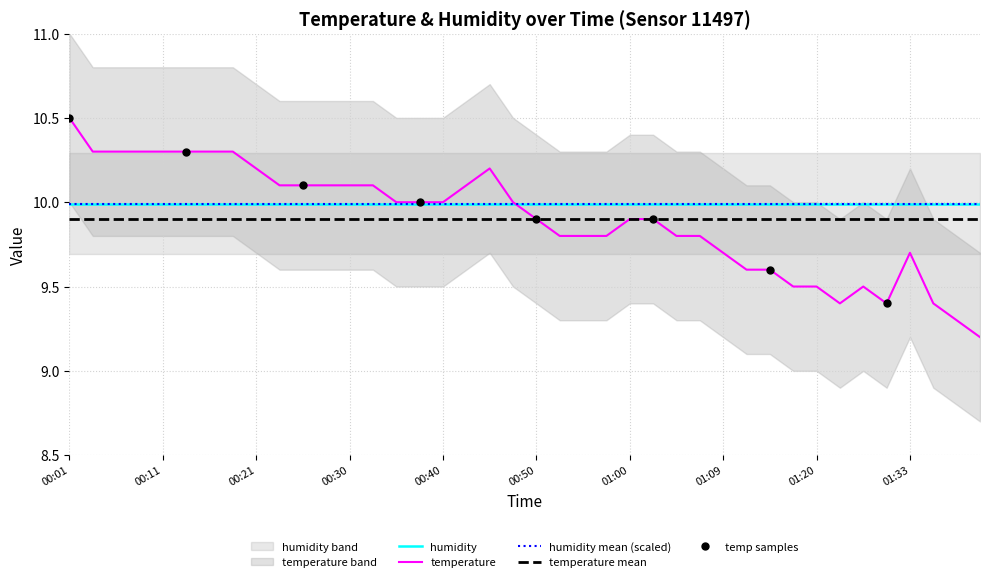

Reading left to right, transcribe all the data shown in this chart.

00:01=10.5	00:04=10.3	00:06=10.3	00:08=10.3	00:11=10.3	00:13=10.3	00:16=10.3	00:18=10.3	00:21=10.2	00:23=10.1	00:25=10.1	00:28=10.1	00:30=10.1	00:33=10.1	00:35=10.0	00:38=10.0	00:40=10.0	00:42=10.1	00:45=10.2	00:47=10.0	00:50=9.9	00:52=9.8	00:55=9.8	00:57=9.8	01:00=9.9	01:02=9.9	01:04=9.8	01:07=9.8	01:09=9.7	01:12=9.6	01:14=9.6	01:17=9.5	01:20=9.5	01:25=9.4	01:28=9.5	01:30=9.4	01:33=9.7	01:35=9.4	01:37=9.3	01:40=9.2